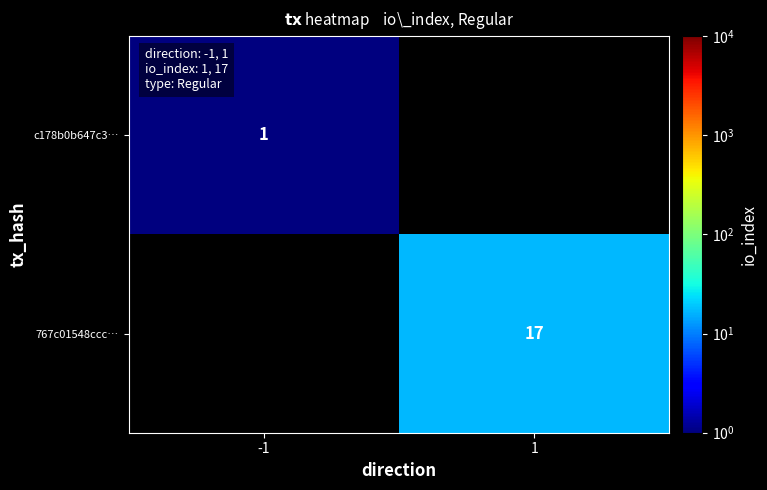

The value of c178b0b647c3… at -1 is 2. True or false?

False